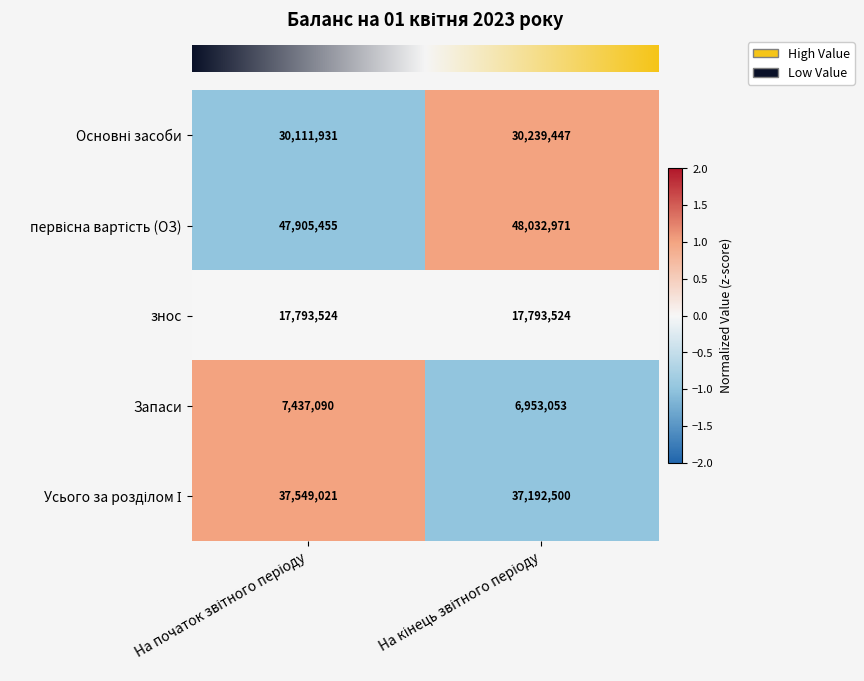

What is the highest value of the знос series?

17793524